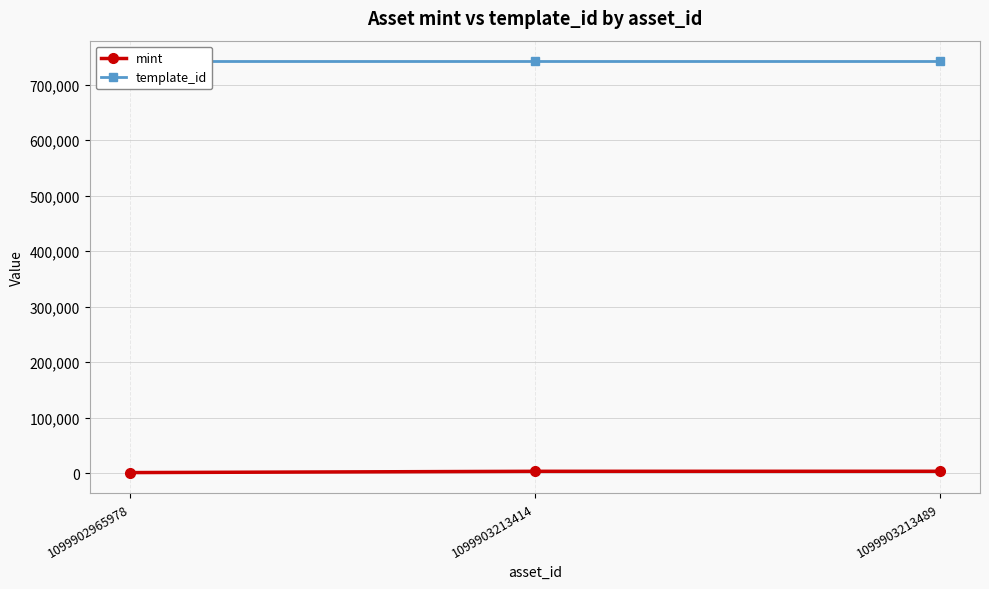

The value of mint at 1099903213414 is 1195. True or false?

False